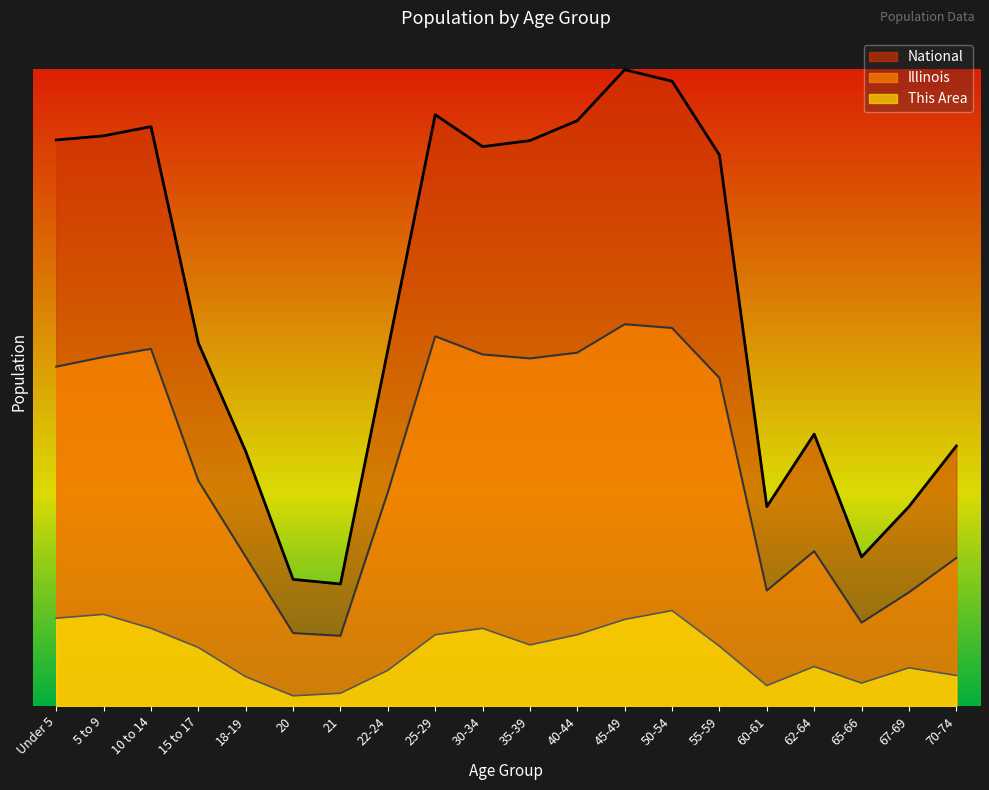

Reading left to right, transcribe all the data shown in this chart.

This Area: Under 5=3133785.6	5 to 9=3270037.1	10 to 14=2770448.1	15 to 17=2089190.4	18-19=1044595.2	20=363337.5	21=454171.8	22-24=1271681.1	25-29=2543362.2	30-34=2770448.1	35-39=2180024.7	40-44=2543362.2	45-49=3088368.4	50-54=3406288.6	55-59=2134607.6	60-61=726674.9	62-64=1407932.6	65-66=817509.3	67-69=1362515.5	70-74=1090012.4
Illinois: Under 5=12110348.3	5 to 9=12455697.0	10 to 14=12746188.1	15 to 17=8040196.9	18-19=5324047.6	20=2603202.3	21=2504386.4	22-24=7631584.6	25-29=13192947.0	30-34=12546701.0	35-39=12403303.3	40-44=12610703.8	45-49=13625154.6	50-54=13490235.6	55-59=11707446.4	60-61=4118733.3	62-64=5525592.7	65-66=2975059.4	67-69=4055107.3	70-74=5282480.5
National: Under 5=20201362.0	5 to 9=20348657.0	10 to 14=20677194.0	15 to 17=12954254.0	18-19=9086089.0	20=4519129.0	21=4354294.0	22-24=12712576.0	25-29=21101849.0	30-34=19962099.0	35-39=20179642.0	40-44=20890964.0	45-49=22708591.0	50-54=22298125.0	55-59=19664805.0	60-61=7113727.0	62-64=9704197.0	65-66=5319902.0	67-69=7115361.0	70-74=9278166.0